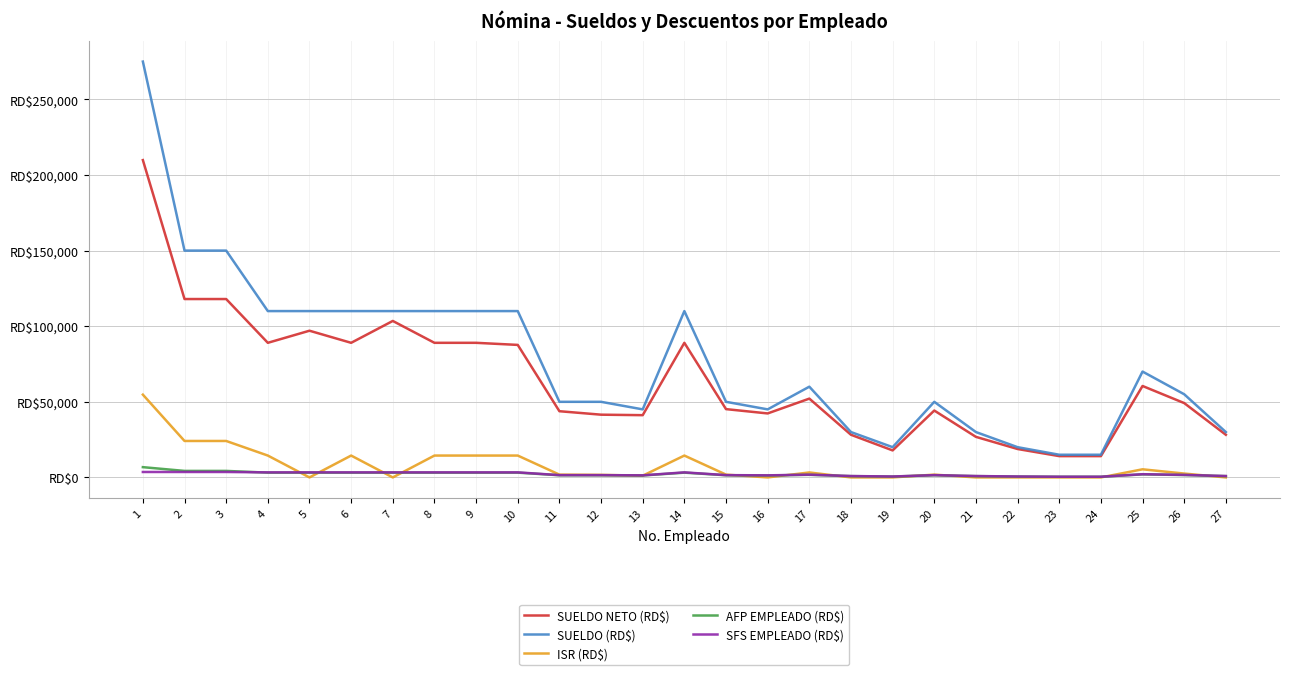

At how many categories does at least one series exceed 10266?

27